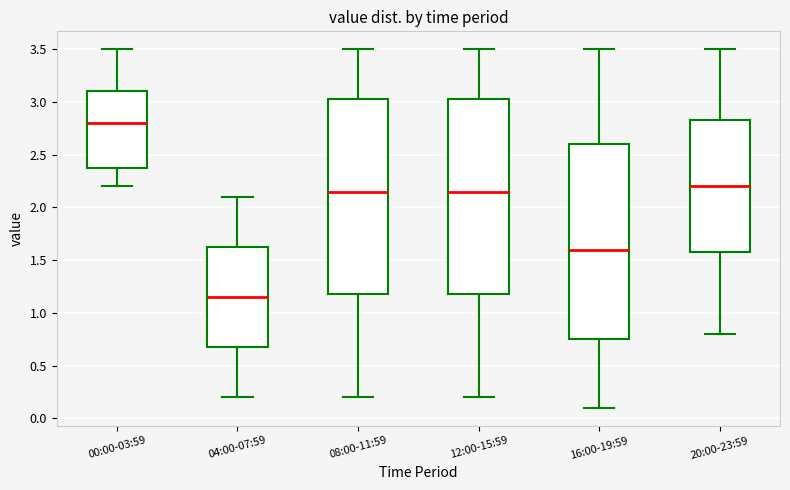

Which box has the lowest median line?

04:00-07:59